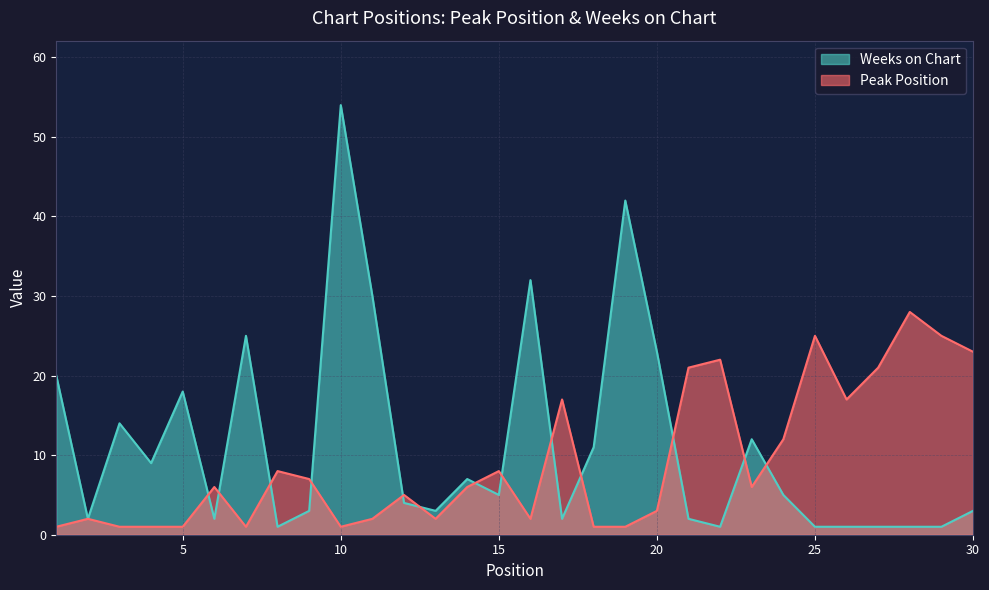

Which series has the largest total across all categories?

Weeks on Chart